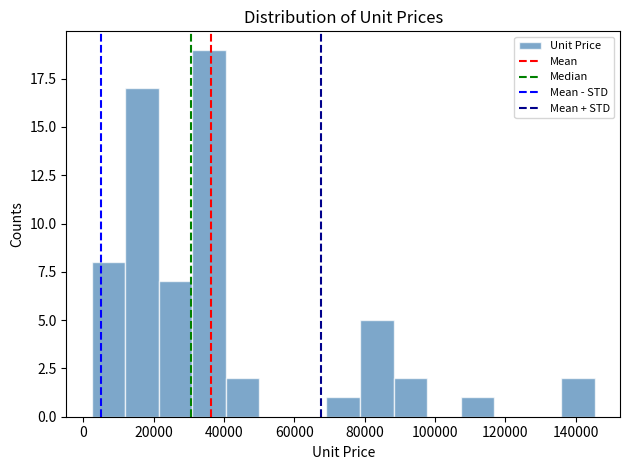

Reading left to right, transcribe this chart: for each bar, give the range it covers on the x-axis and its height. Neither the bar edges nor the heights are printed on the chart, so give them approximately, as read against the axes.

2000 to 12000: 8
12000 to 22000: 17
22000 to 30000: 7
30000 to 40000: 19
40000 to 50000: 2
50000 to 60000: 0
60000 to 70000: 0
70000 to 78000: 1
78000 to 88000: 5
88000 to 98000: 2
98000 to 108000: 0
108000 to 116000: 1
116000 to 126000: 0
126000 to 136000: 0
136000 to 146000: 2